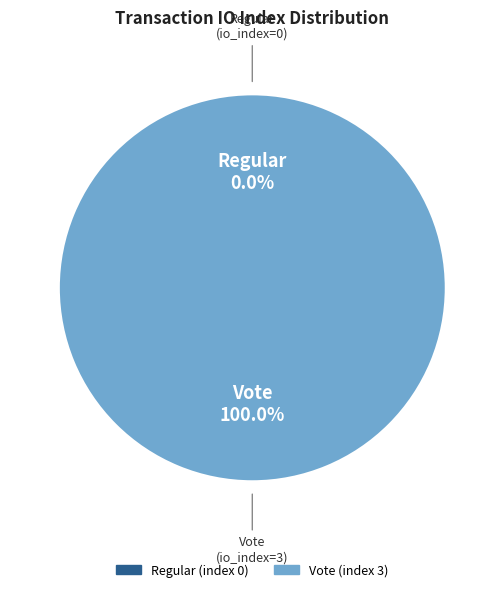

Which category accounts for the majority?

Vote (index 3)